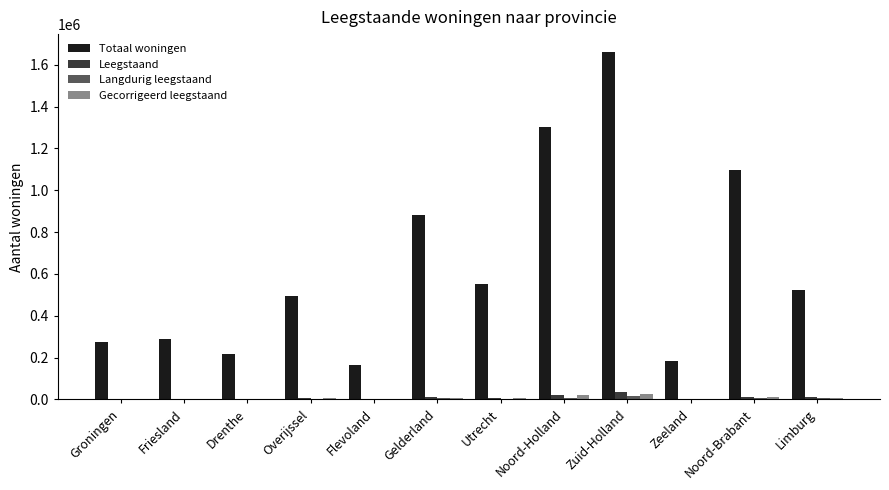

Which series changed the most between Utrecht and Noord-Brabant?

Totaal woningen